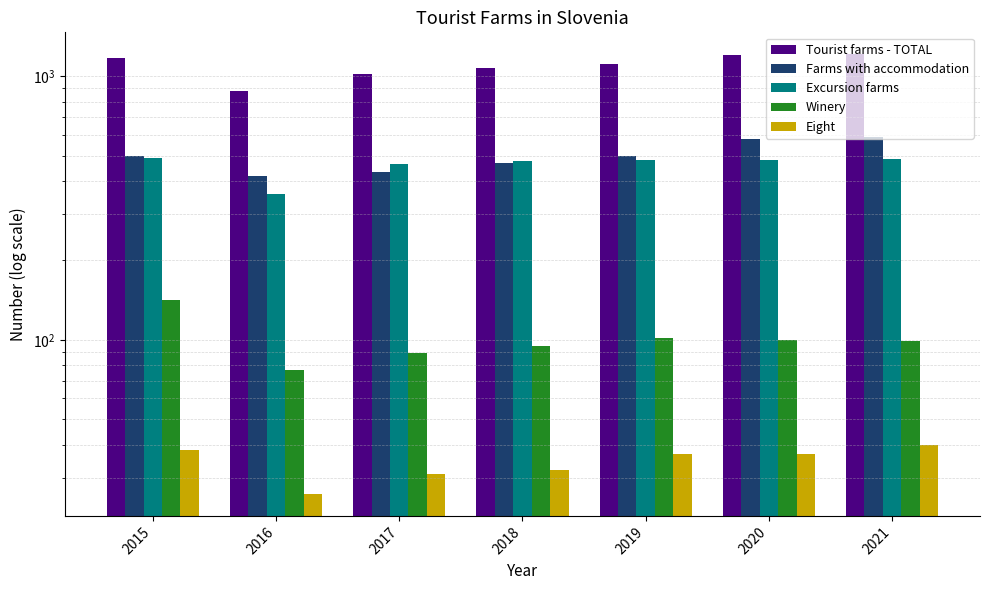

What is the sum of all Winery values?

703